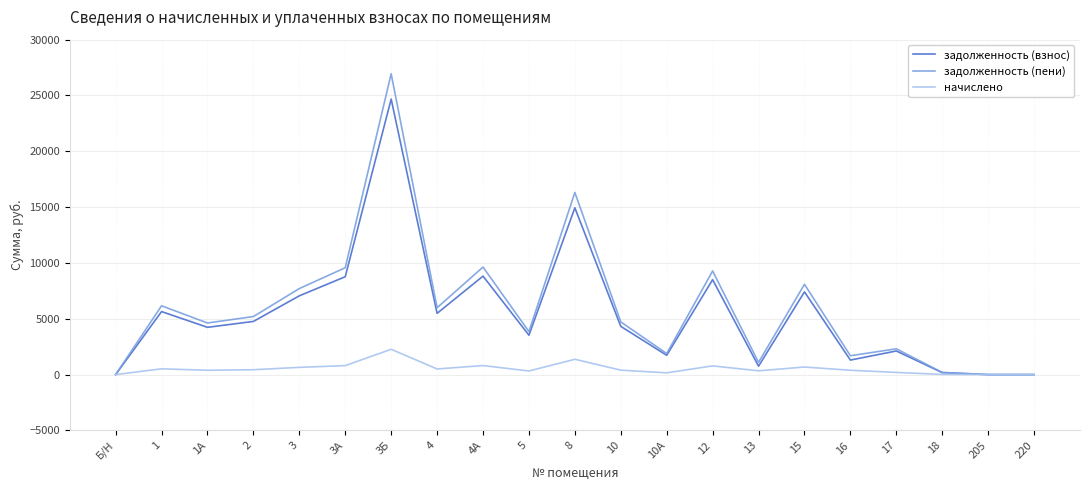

What is the highest value of the задолженность (взнос) series?

24678.4